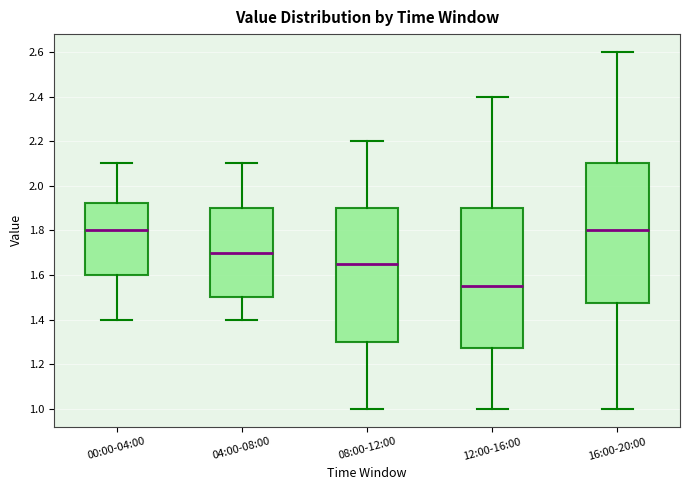

Where is the lower edge of the box for 00:00-04:00 on the y-axis? The values are not printed on the chart, so give them approximately, as read against the axis.

1.60